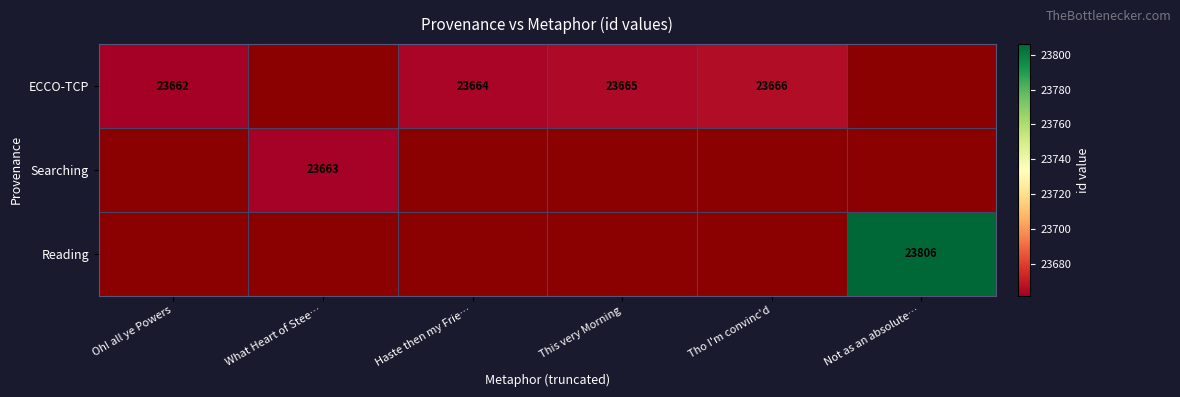

The ECCO-TCP series shows 23665 at This very Morning. True or false?

True